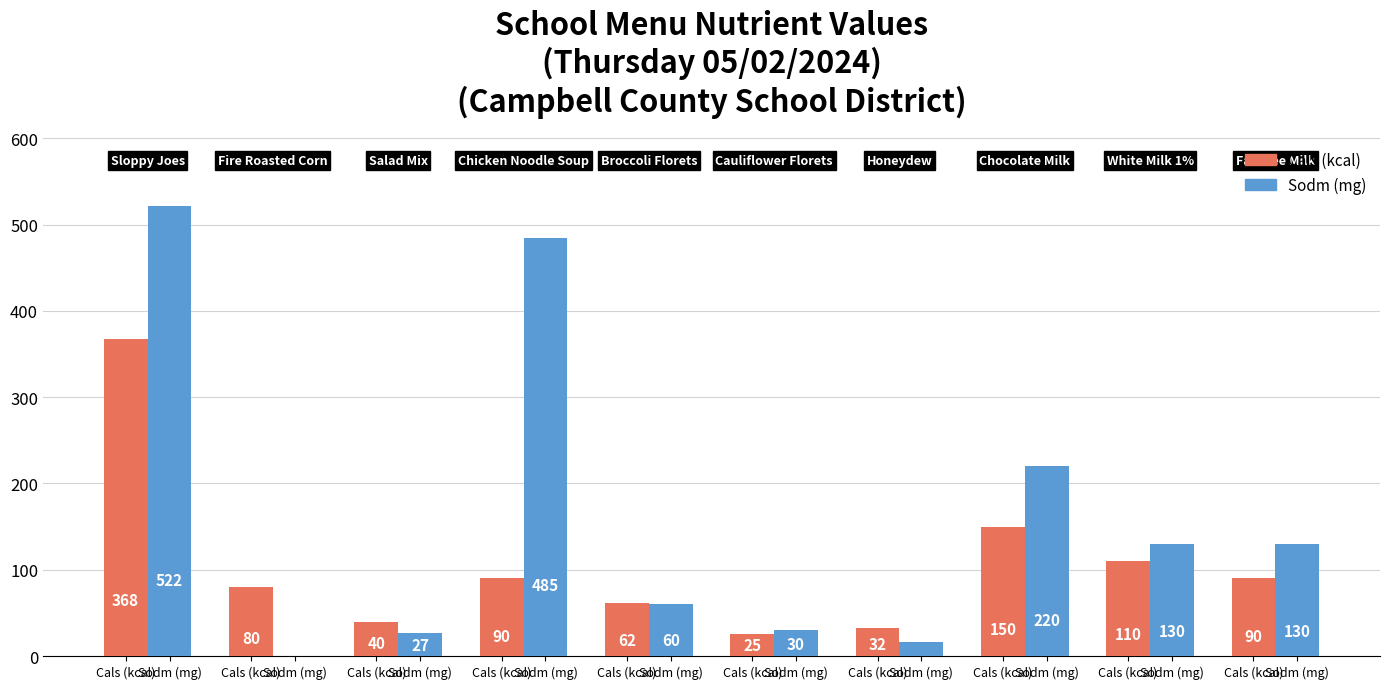

Are the bars grouped side by side (vs. stacked)?

Yes